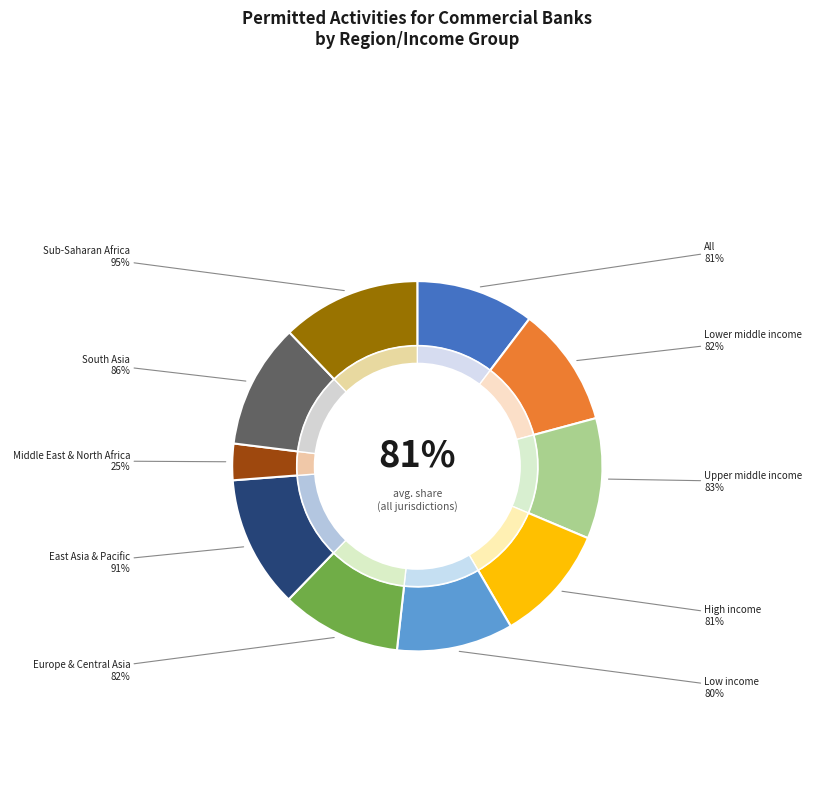

What percentage do Sub-Saharan Africa and High income together represent?

22.4%